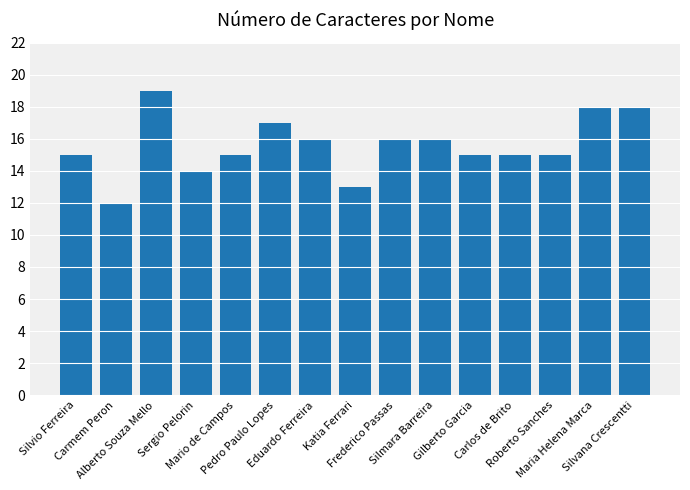

Which category has the highest value across all series?

Alberto Souza Mello